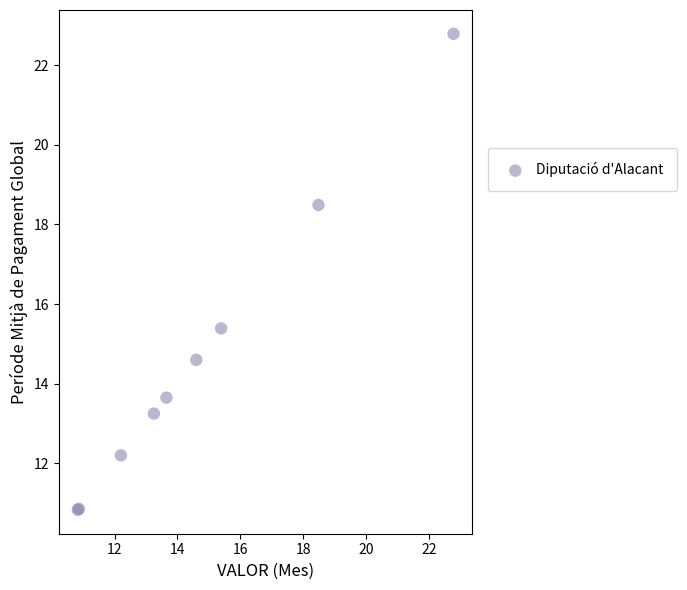

What Y value in the scatter plot is closest to 16?

15.4